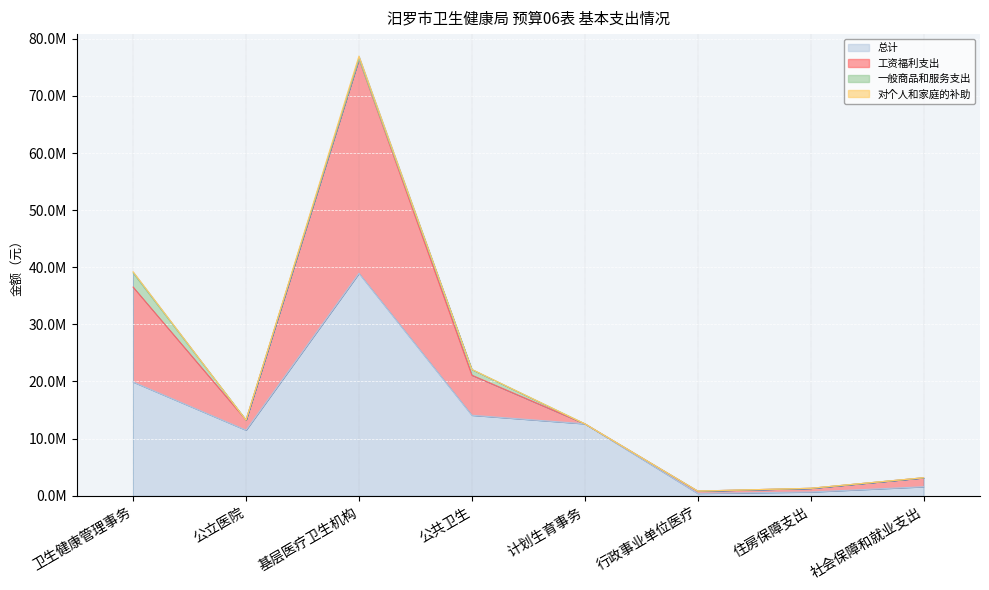

How many categories are shown in the chart?

8